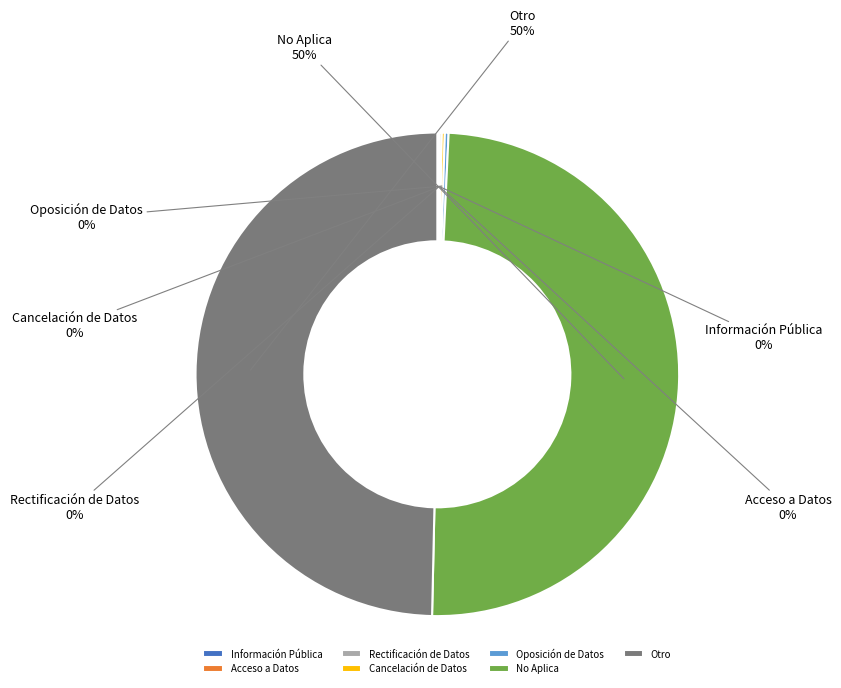

To the nearest percent, what is the difference between the largest and smallest slice percentages?

50%